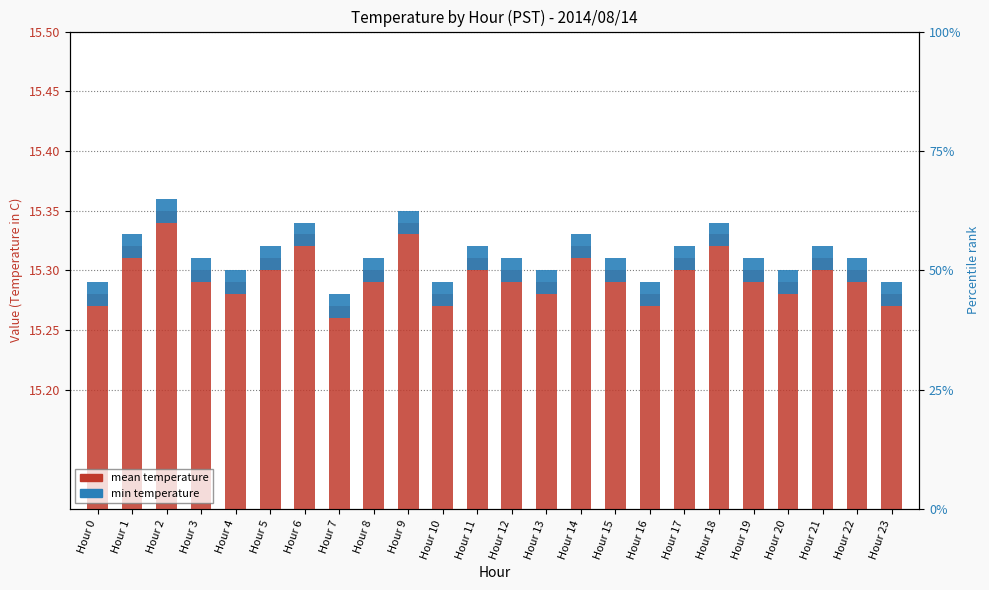

What is the difference between the maximum and minimum values in the mean temperature series?

0.1